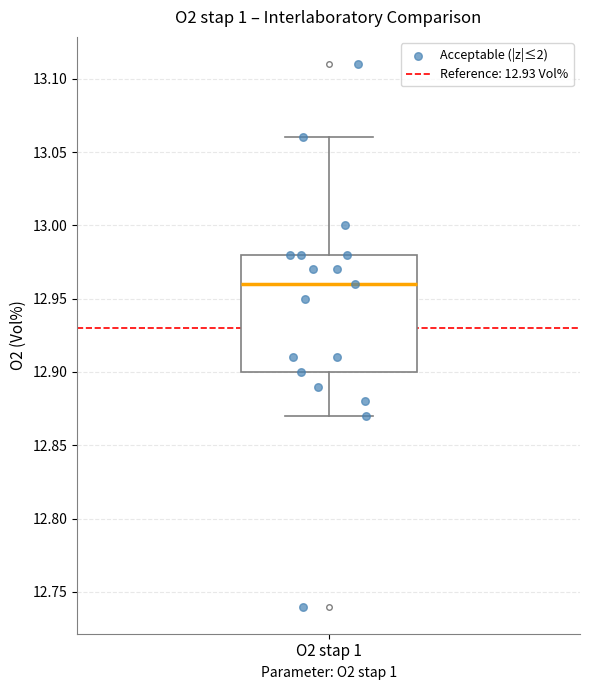

Transcribe this box plot: give where the median line is, the range the box spans, and where the two whiskers end, as read against the y-axis. The values are not printed on the chart, so give them approximately, as read against the axis.

median 12.96, box 12.90 to 12.98, whiskers 12.87 to 13.06